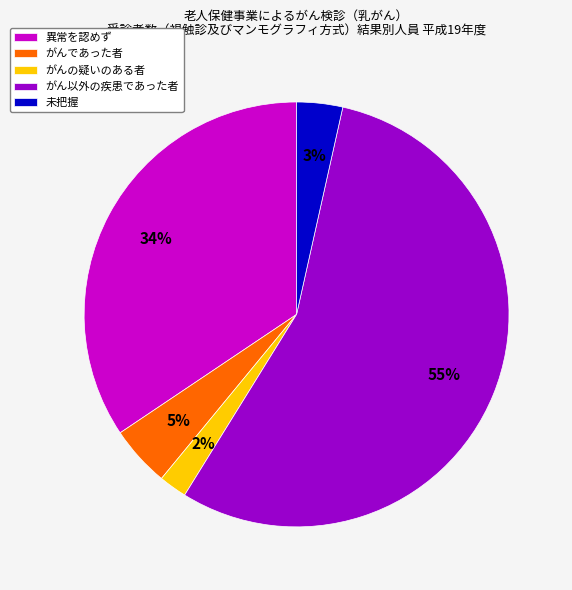

The がん以外の疾患であった者 slice represents 69% of the pie. True or false?

False